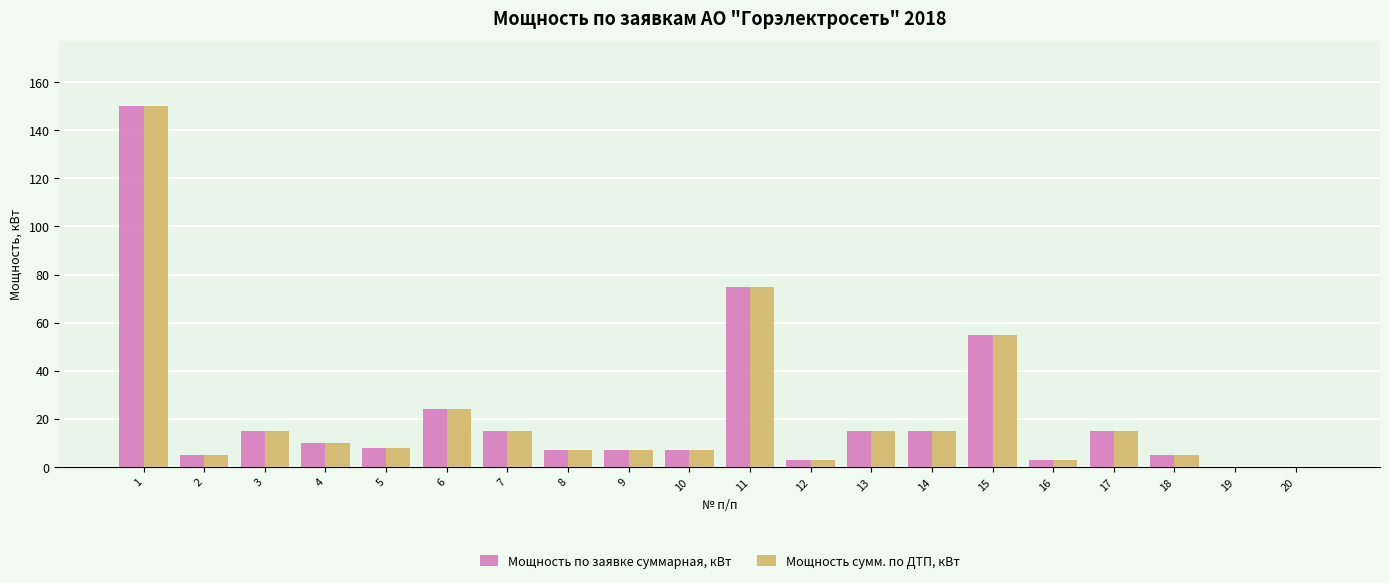

The value of Мощность сумм. по ДТП, кВт at 17 is 15.0. True or false?

True